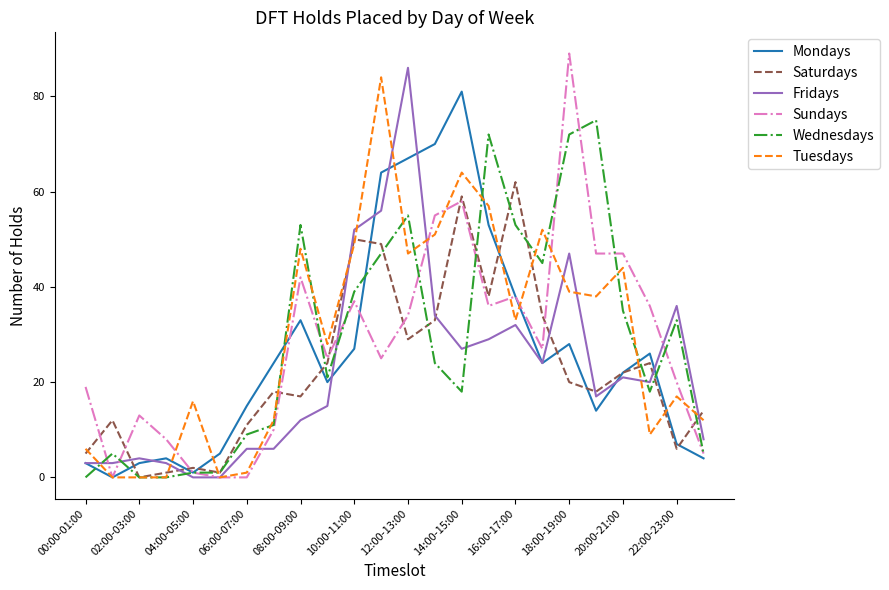

Which series ends up on top after the final intersection of Sundays and Saturdays?

Saturdays